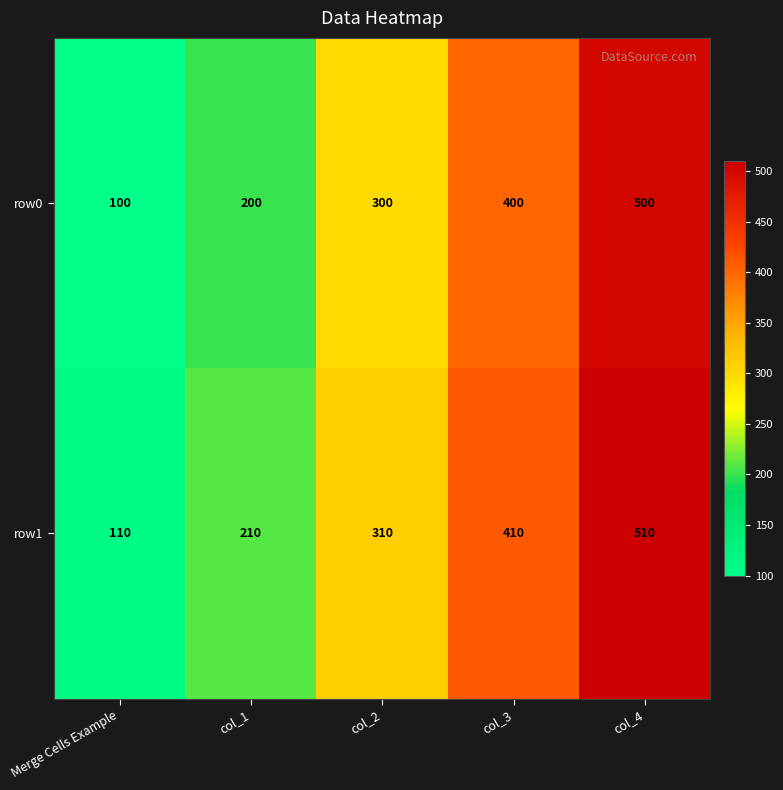

At which category is the sum across all series the highest?

col_4